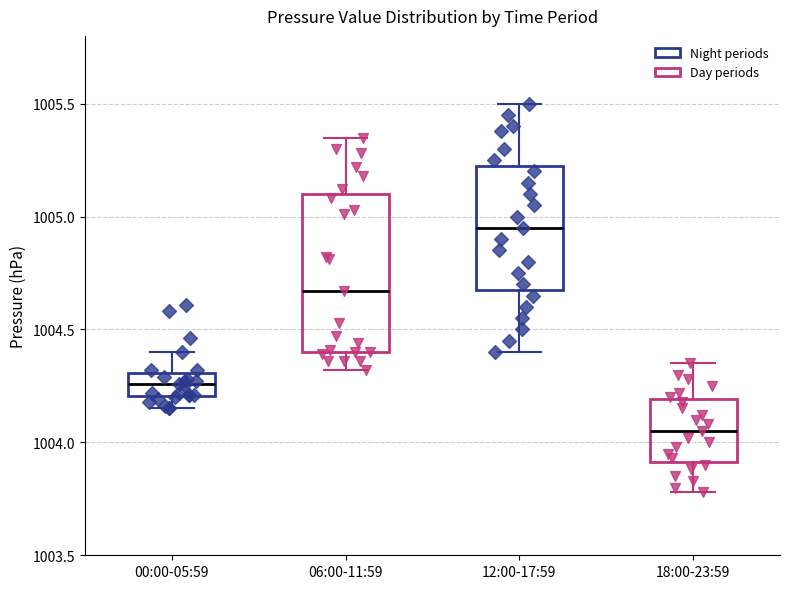

Comparing the boxes themselves (not the whiskers), which one is the tallest?

06:00-11:59